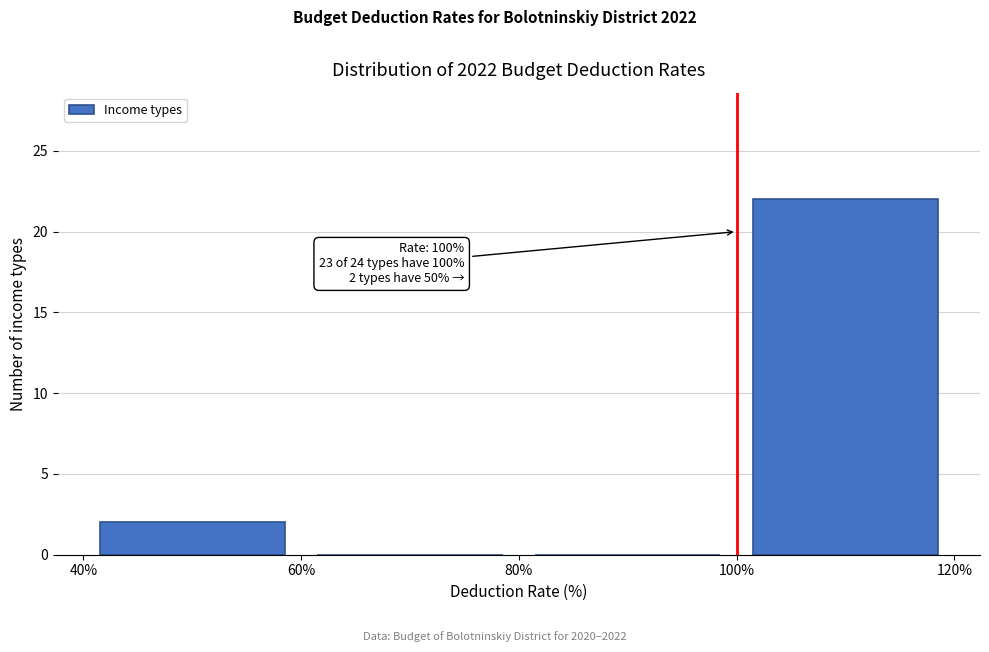

Which range on the x-axis has the tallest bar?

100% to 120%